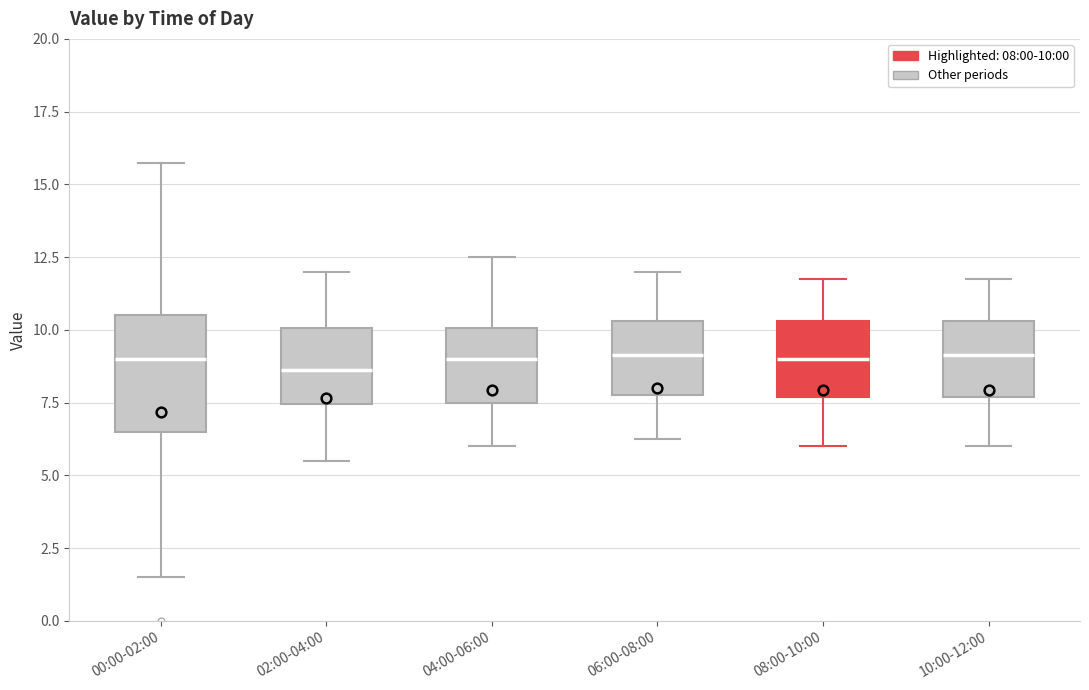

Which box is the tallest, from its lower edge to its upper edge?

00:00-02:00